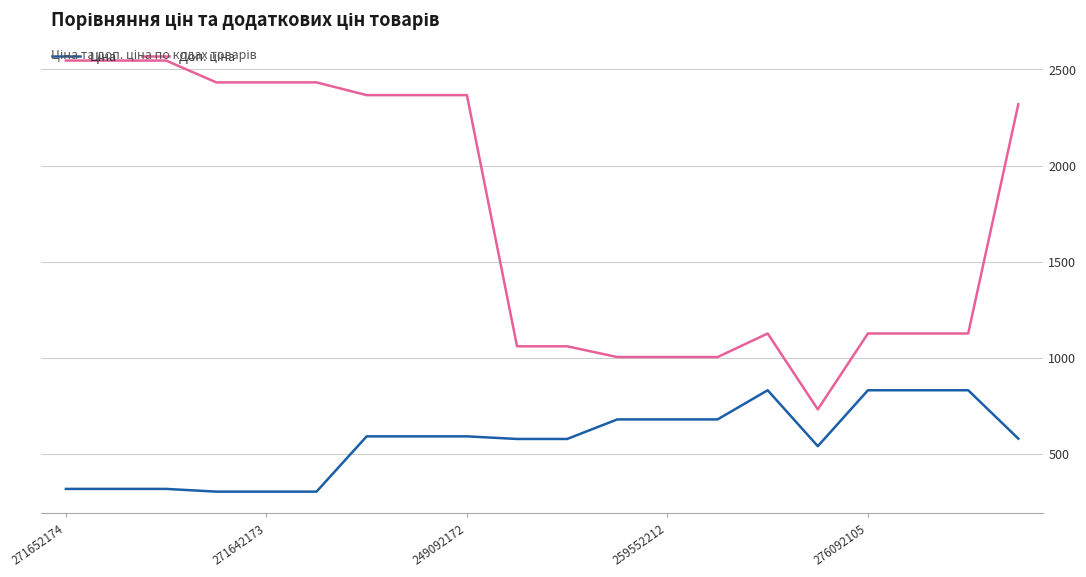

Is this an area chart (filled region under the line)?

No